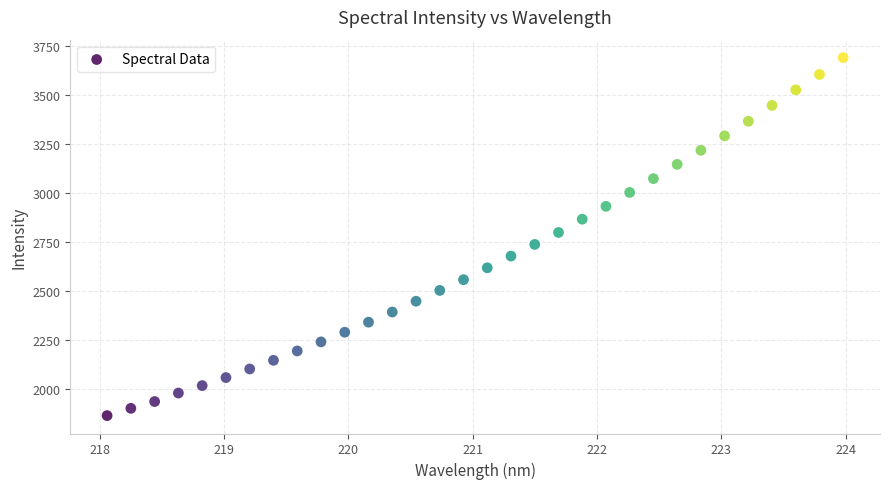

What is the range of X values (max minus min)?

5.9